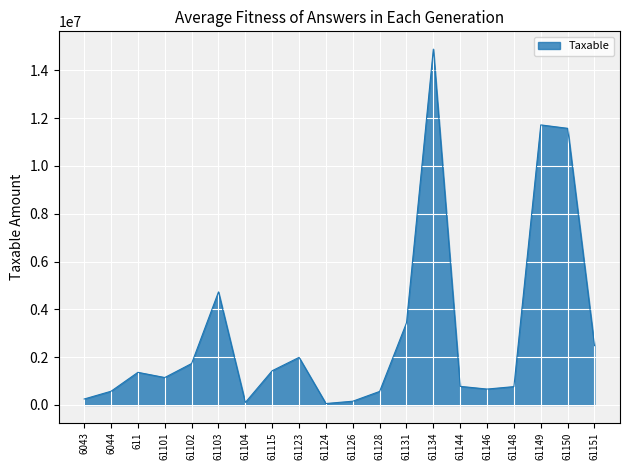

How many lines are shown in the chart?

1